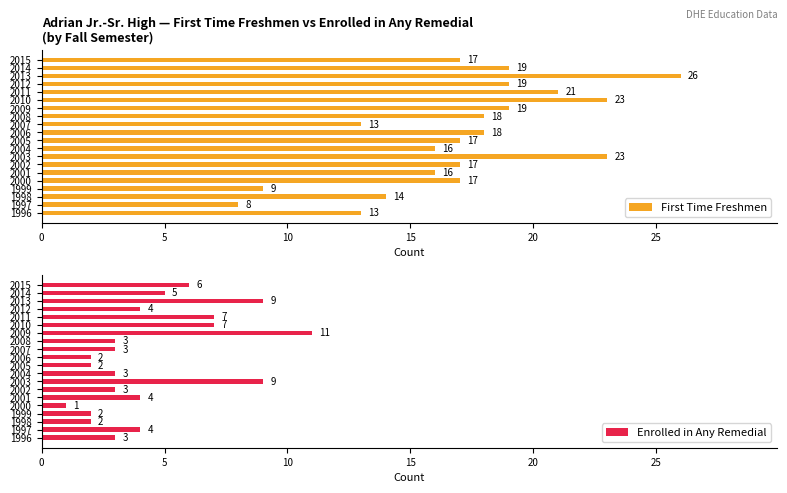

How many bars are there in total?

40